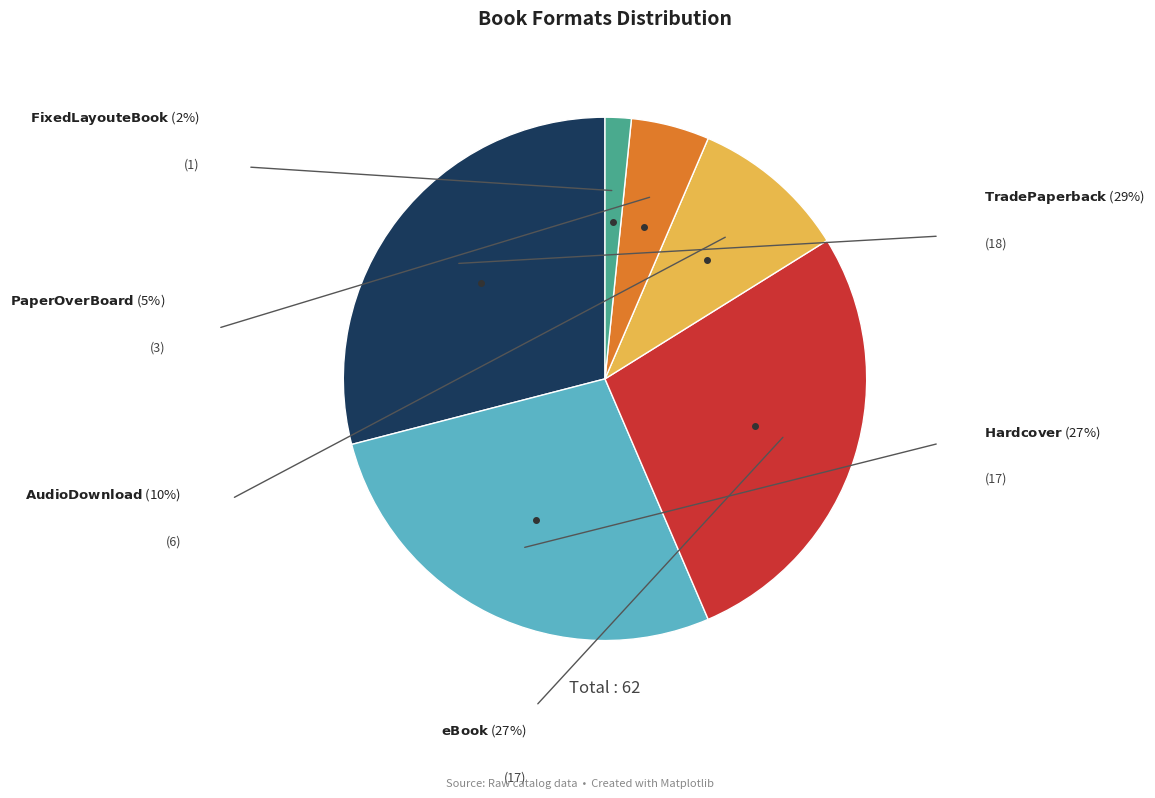

Is there any slice that represents more than half of the pie?

No